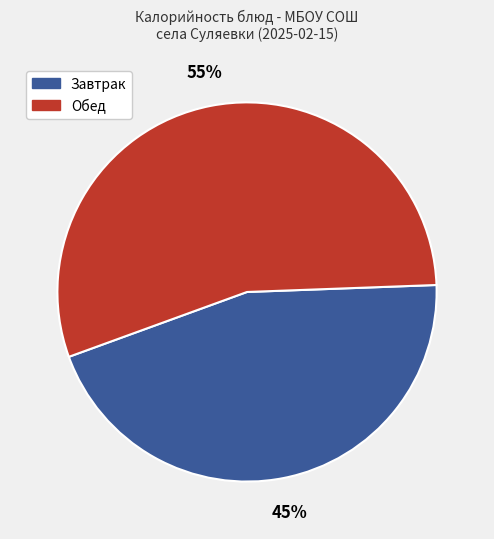

Is there a majority slice in this chart?

Yes